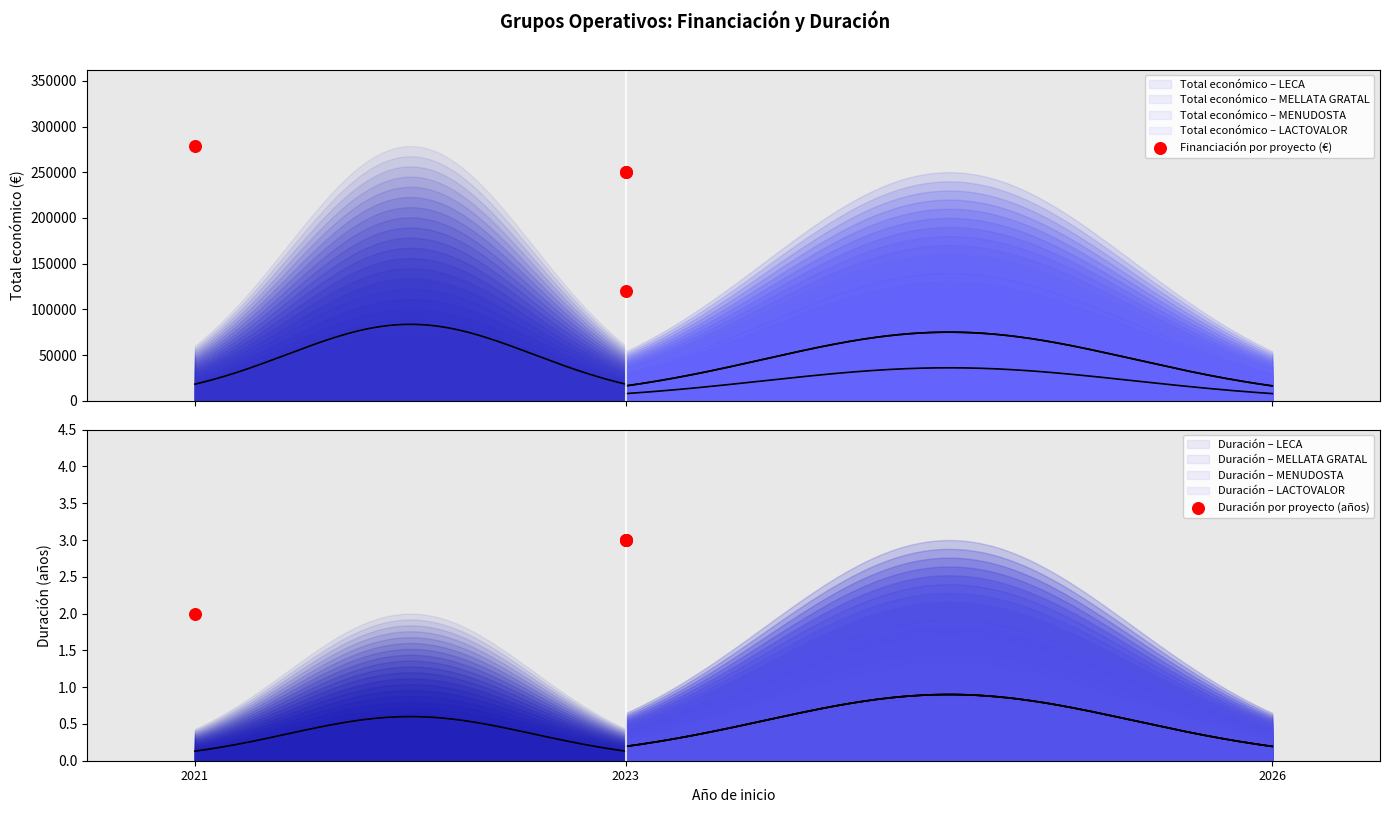

Is the value of Duración por proyecto (años) at 2021 greater than the value of Financiación por proyecto (€) at 2021?

No